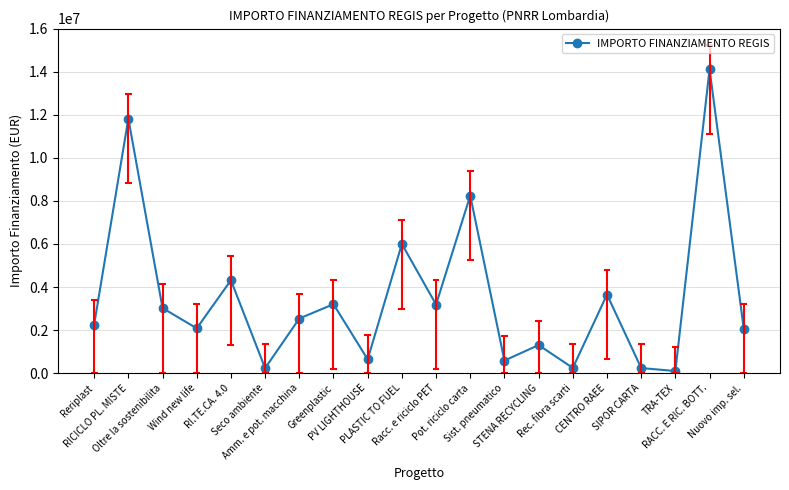

List the labels in order of value, smallest first.

TRA-TEX, Seco ambiente, SIPOR CARTA, Rec. fibra scarti, Sist. pneumatico, PV LIGHTHOUSE, STENA RECYCLING, Nuovo imp. sel., Wind new life, Reriplast, Amm. e pot. macchina, Oltre la sostenibilita, Racc. e riciclo PET, Greenplastic, CENTRO RAEE, RI.TE.CA. 4.0, PLASTIC TO FUEL, Pot. riciclo carta, RICICLO PL. MISTE, RACC. E RIC. BOTT.